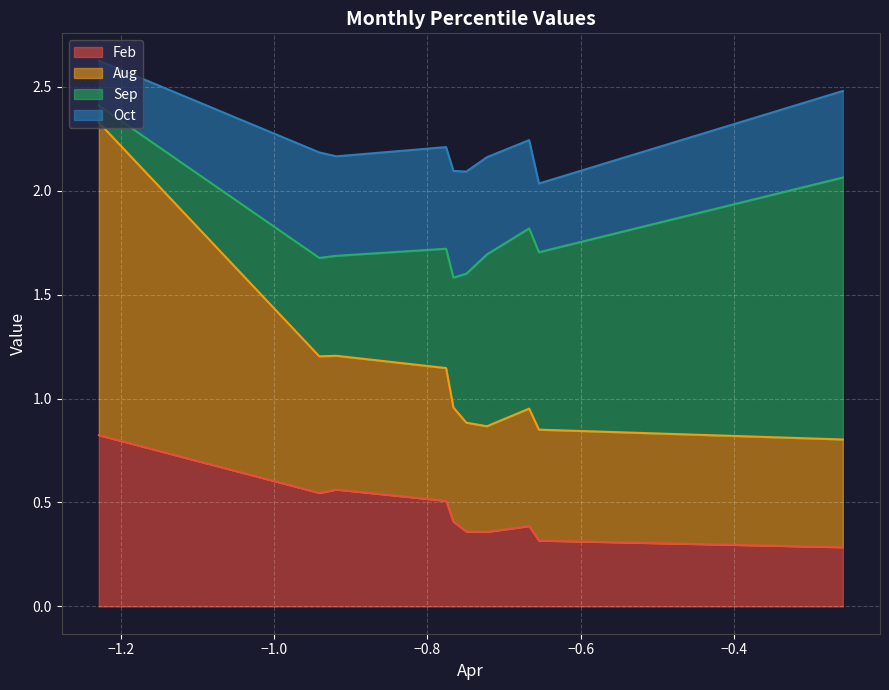

True or false: Feb has more than 2 points higher than both neighbors.

False